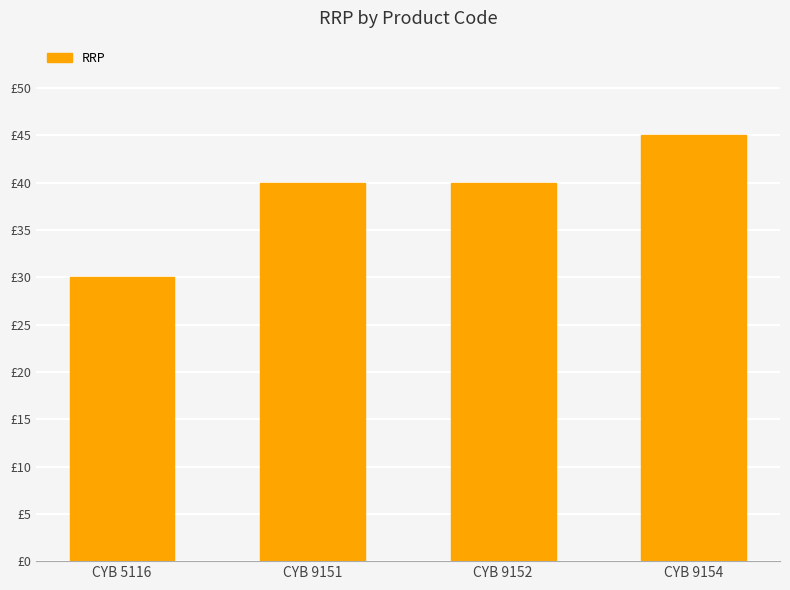

Rank the categories by value from highest to lowest.

CYB 9154, CYB 9151, CYB 9152, CYB 5116